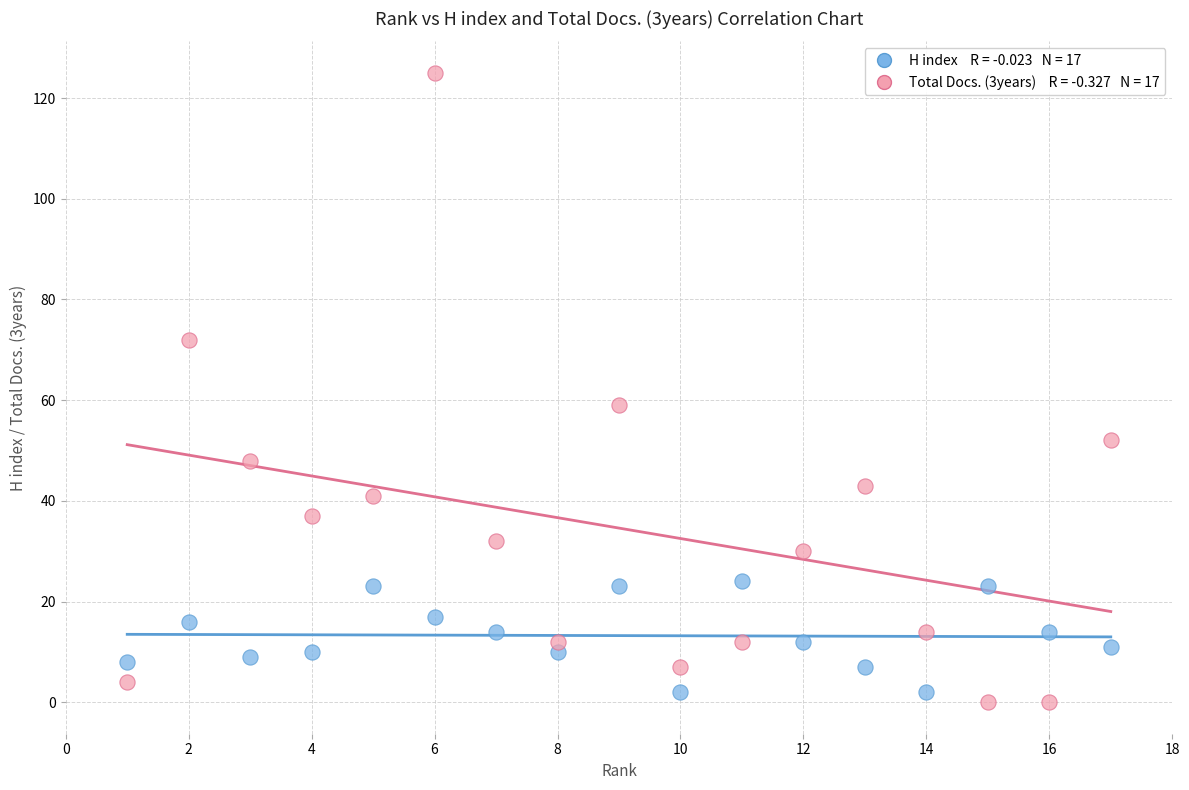

Across all data points, what is the range of X values (max minus min)?

16